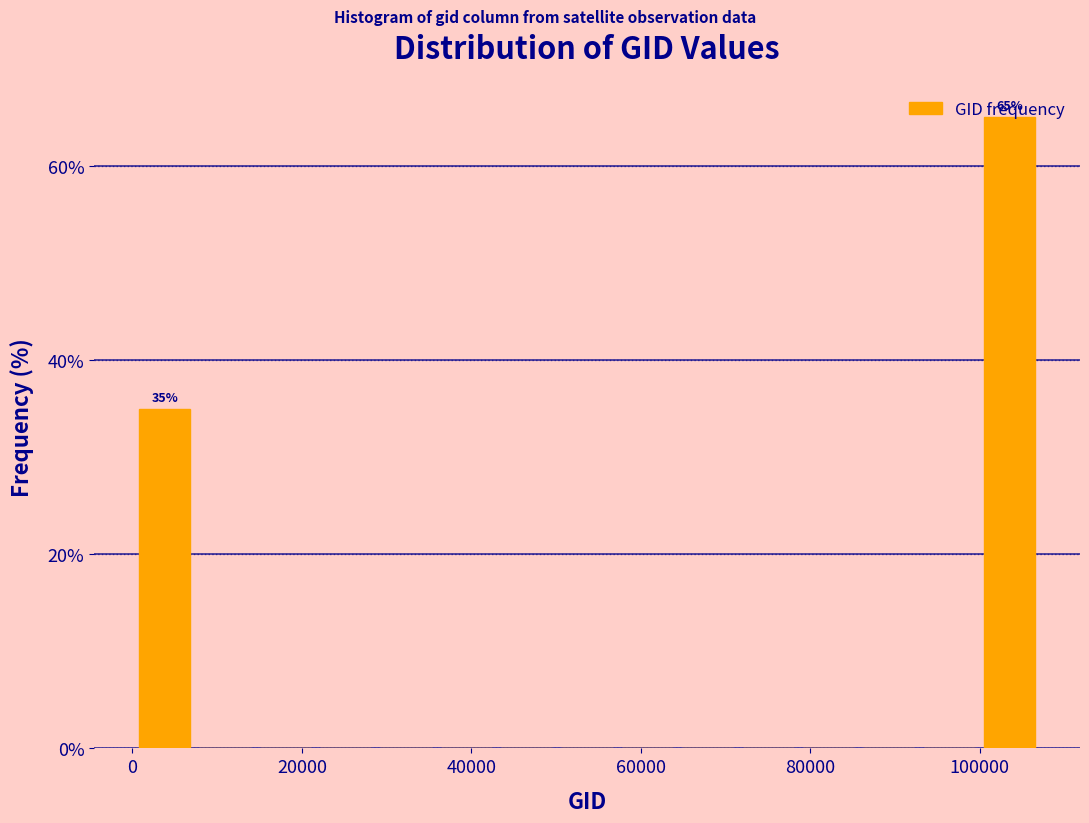

Read against the x-axis, roughly where is the centre of the tallest bar?

104000